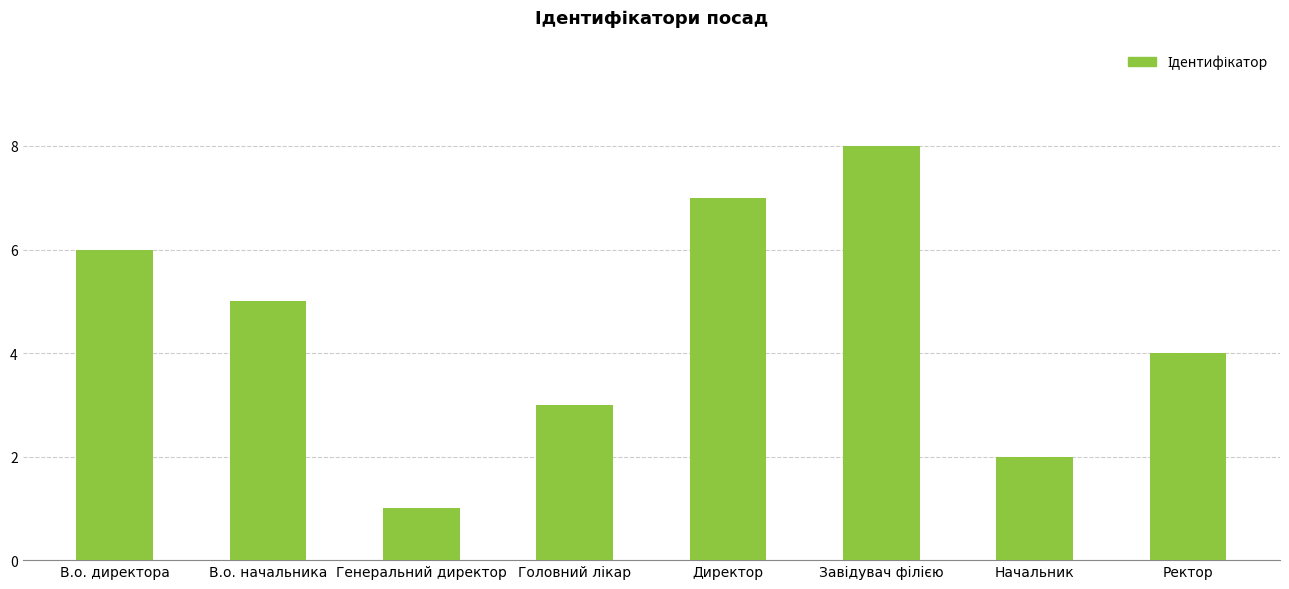

Reading left to right, extract all data points from this chart.

6	5	1	3	7	8	2	4